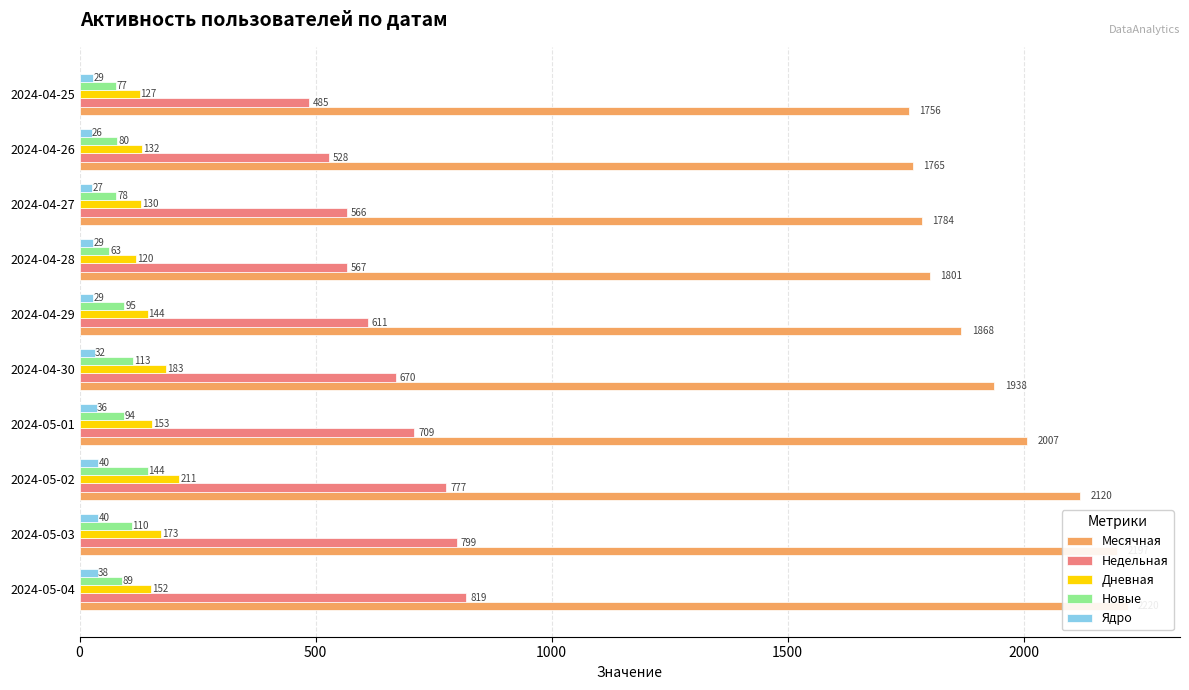

What position from the left is 2024-04-27?

8